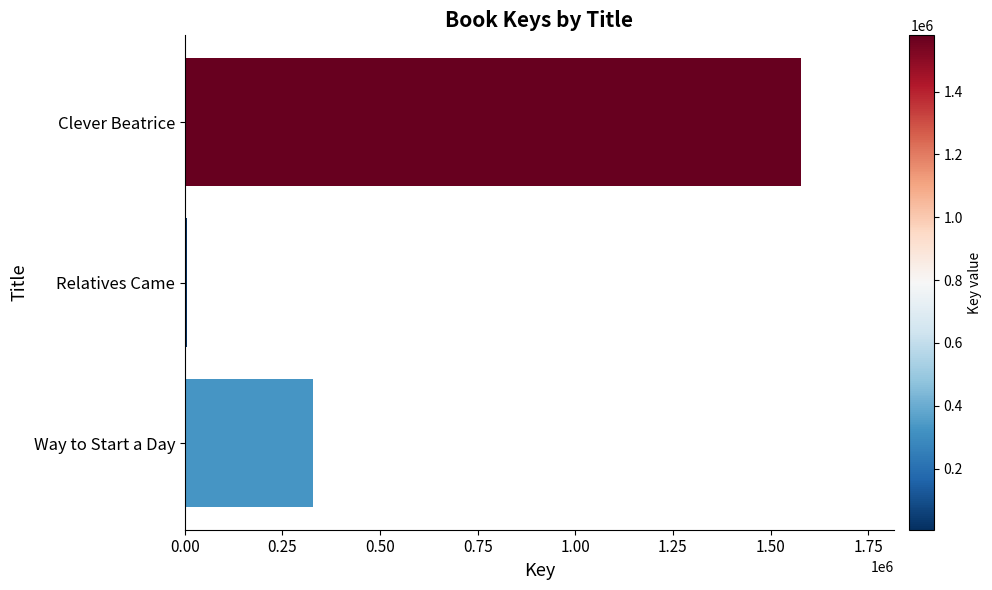

Which label corresponds to the smallest value in the chart?

Relatives Came